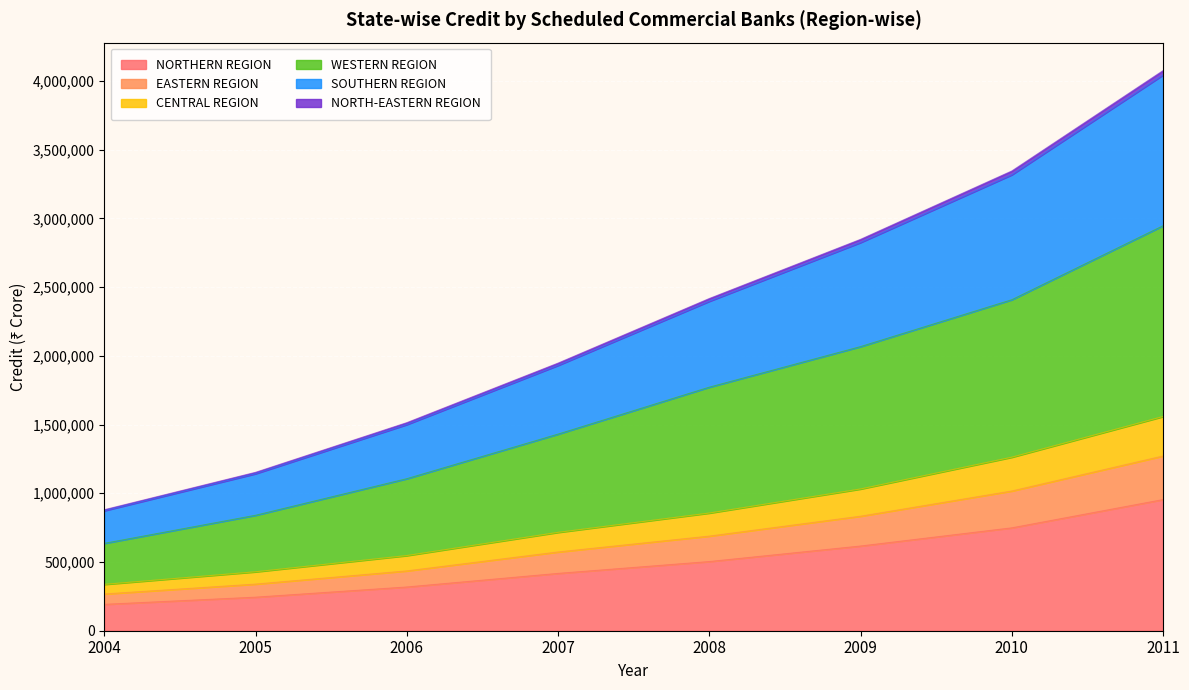

At how many categories does at least one series exceed 2317889?

4